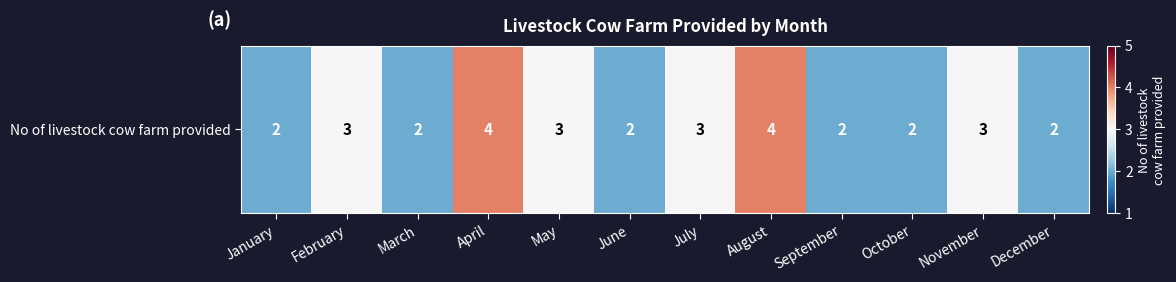

The value at December is 3. True or false?

False